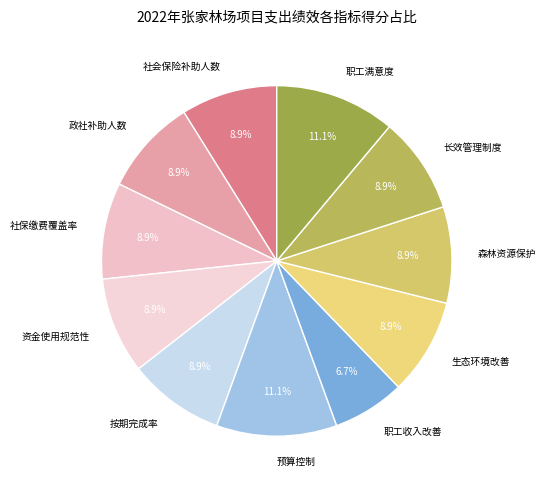

Between 职工满意度 and 社会保险补助人数, which is larger?

职工满意度